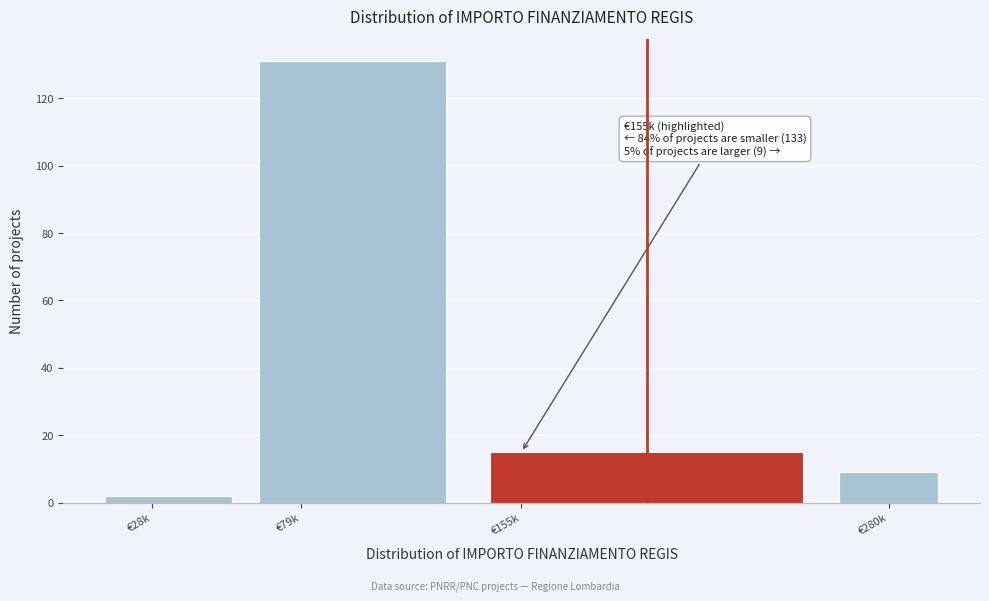

Reading right to left, transcribe all the data shown in this chart.

9	15	131	2